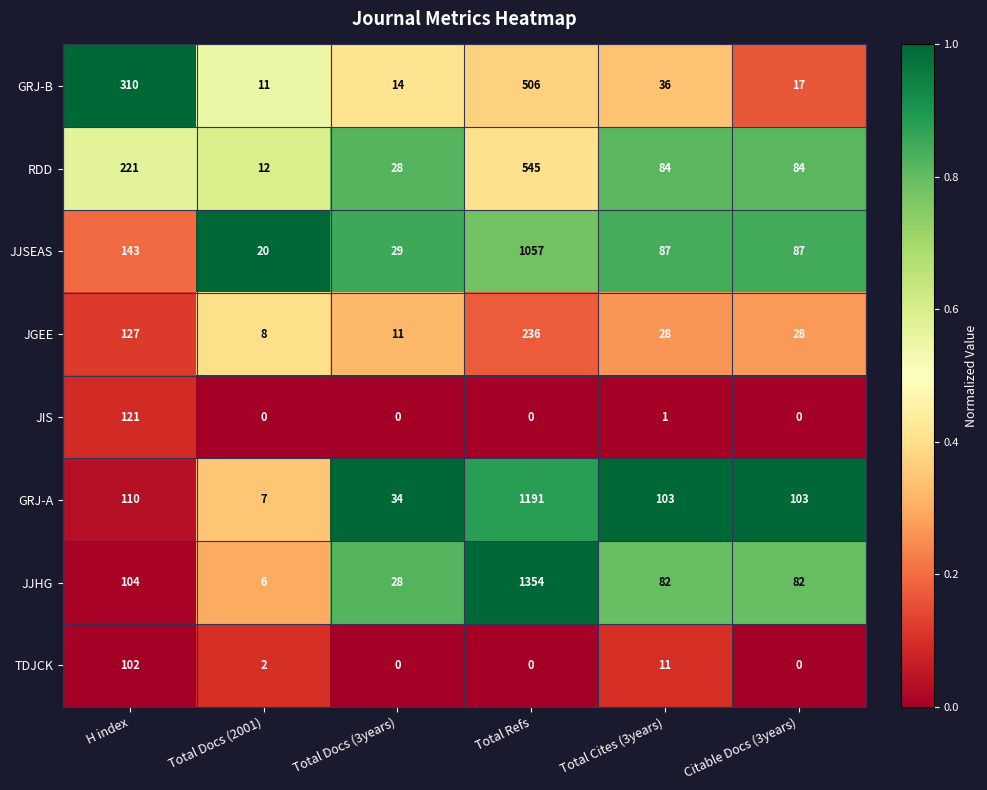

At which category does the chart reach its peak across all series?

Total Refs